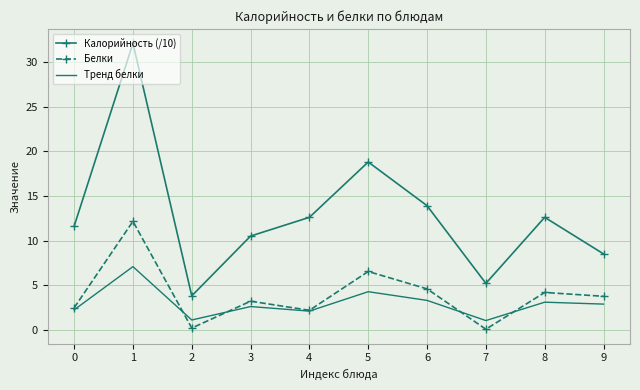

Rank the series by their maximum value, from highest to lowest.

Калорийность (/10), Белки, Тренд белки